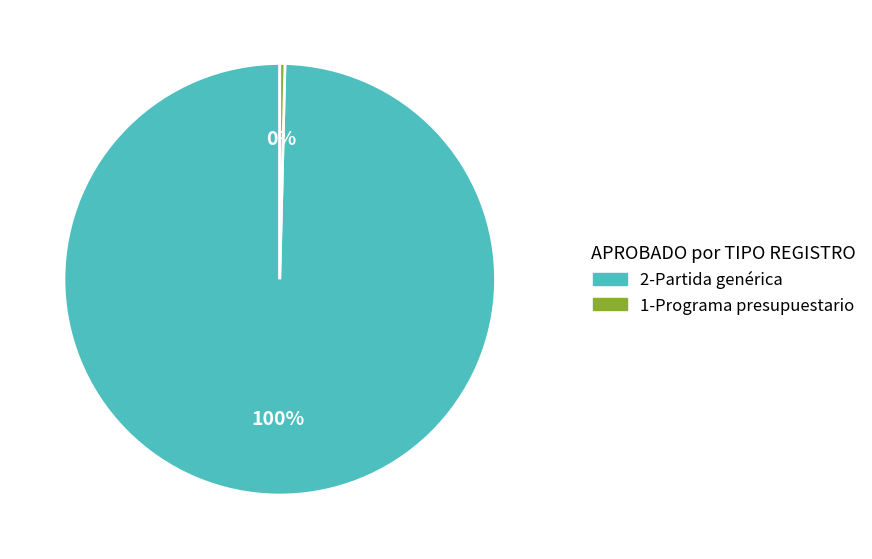

Approximately how many times larger is the value at 2-Partida genérica compared to 1-Programa presupuestario?

258.4